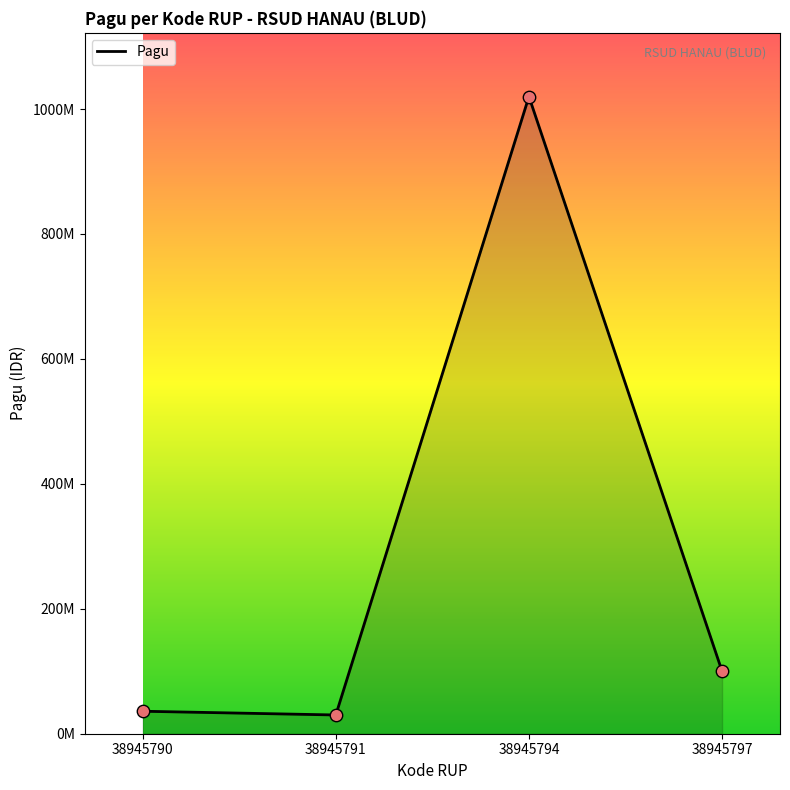

What is the change in value from 38945794 to 38945797?

-920000000